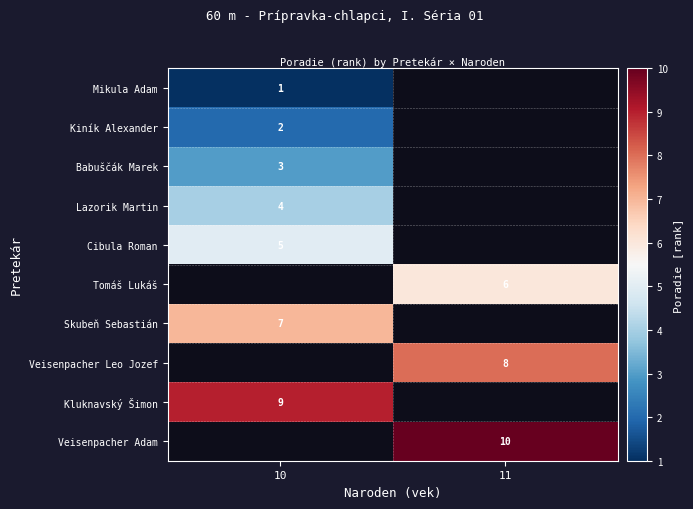

How many categories are shown in the chart?

2